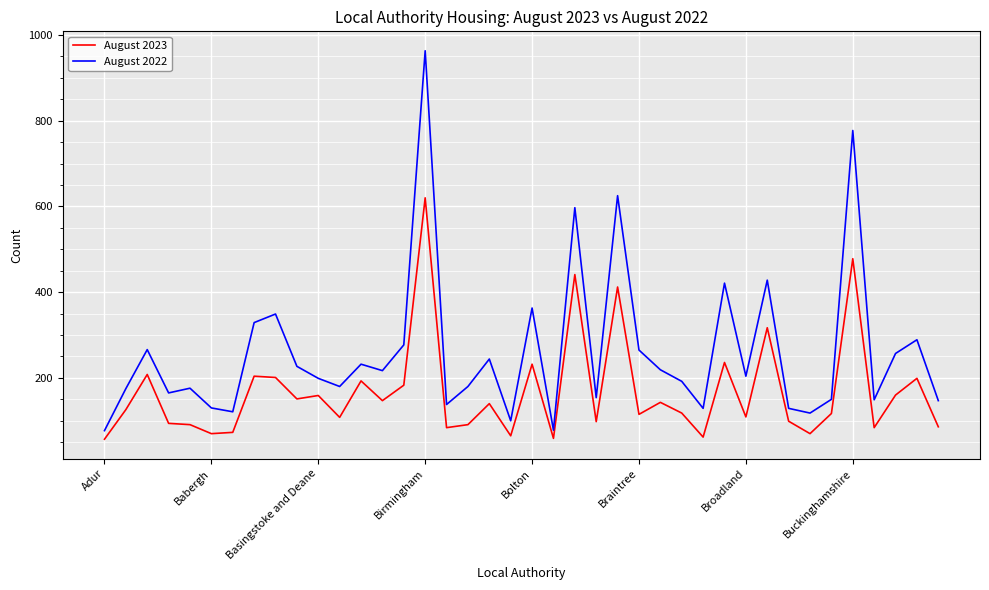

Which series has the largest total across all categories?

August 2022